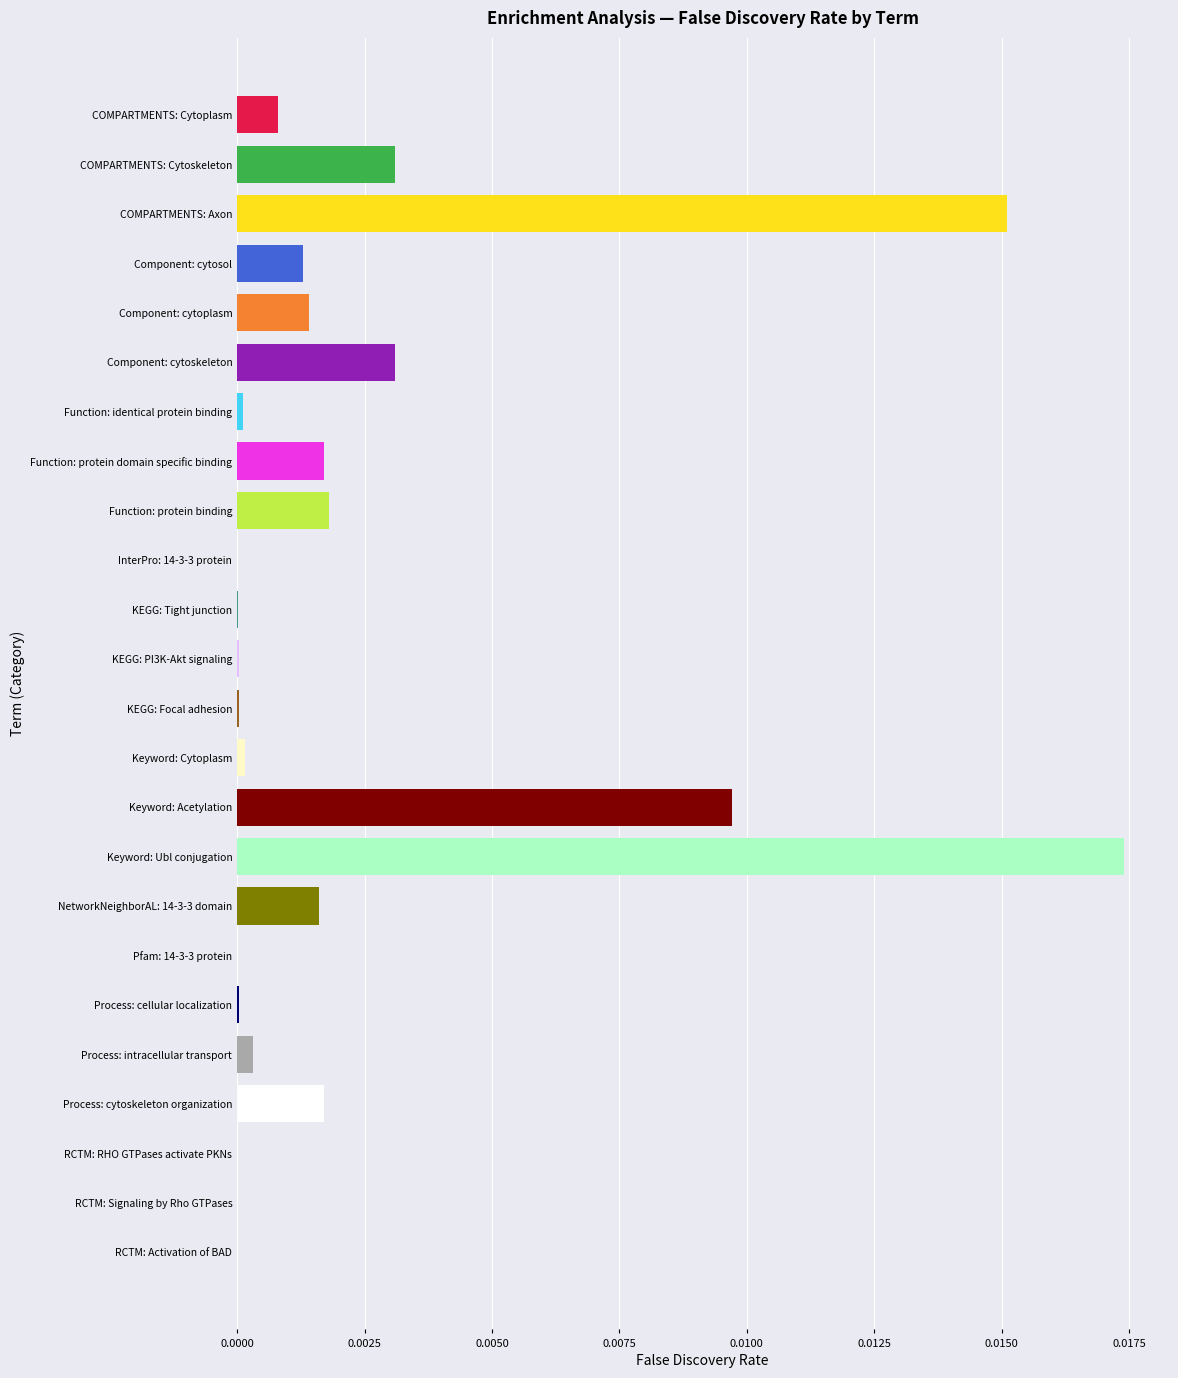

Count the number of data series in this chart.

1